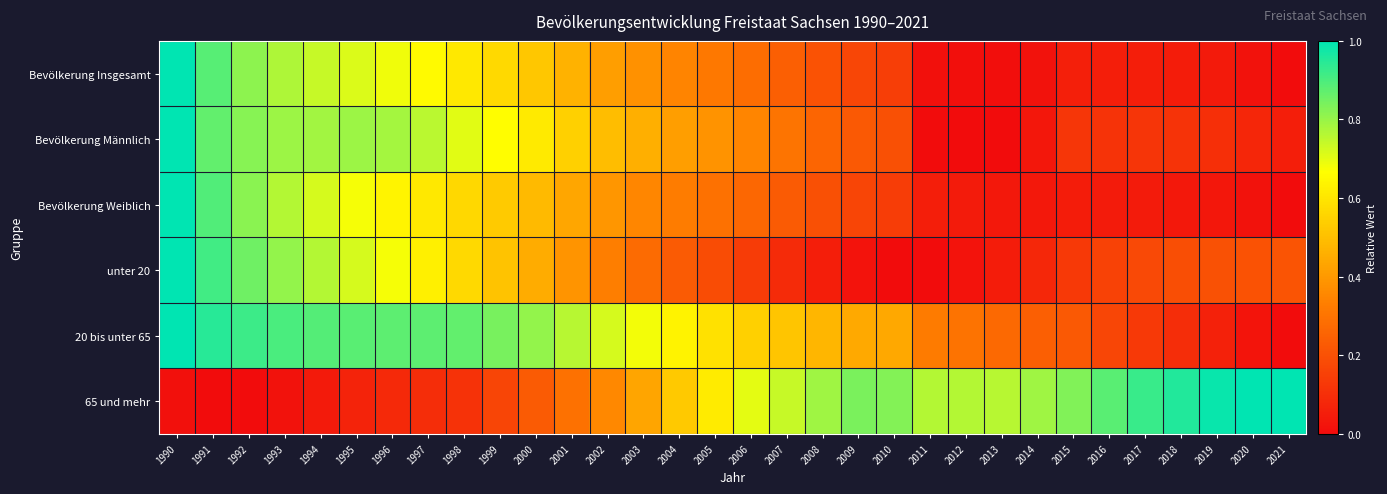

Reading right to left, extract all data points from this chart.

Bevölkerung Insgesamt: 2021=0.0	2020=0.0	2019=0.0	2018=0.0	2017=0.1	2016=0.1	2015=0.1	2014=0.0	2013=0.0	2012=0.0	2011=0.0	2010=0.1	2009=0.2	2008=0.2	2007=0.2	2006=0.3	2005=0.3	2004=0.3	2003=0.4	2002=0.4	2001=0.5	2000=0.5	1999=0.6	1998=0.6	1997=0.7	1996=0.7	1995=0.7	1994=0.7	1993=0.8	1992=0.8	1991=0.9	1990=1.0
Bevölkerung Männlich: 2021=0.1	2020=0.1	2019=0.1	2018=0.1	2017=0.1	2016=0.1	2015=0.1	2014=0.0	2013=0.0	2012=0.0	2011=0.0	2010=0.2	2009=0.2	2008=0.3	2007=0.3	2006=0.4	2005=0.4	2004=0.4	2003=0.5	2002=0.5	2001=0.5	2000=0.6	1999=0.7	1998=0.7	1997=0.8	1996=0.8	1995=0.8	1994=0.8	1993=0.8	1992=0.8	1991=0.9	1990=1.0
Bevölkerung Weiblich: 2021=0.0	2020=0.0	2019=0.0	2018=0.0	2017=0.0	2016=0.0	2015=0.0	2014=0.0	2013=0.0	2012=0.0	2011=0.1	2010=0.1	2009=0.2	2008=0.2	2007=0.2	2006=0.3	2005=0.3	2004=0.3	2003=0.4	2002=0.4	2001=0.4	2000=0.5	1999=0.5	1998=0.6	1997=0.6	1996=0.6	1995=0.7	1994=0.7	1993=0.8	1992=0.8	1991=0.9	1990=1.0
unter 20: 2021=0.2	2020=0.2	2019=0.2	2018=0.2	2017=0.2	2016=0.2	2015=0.1	2014=0.1	2013=0.0	2012=0.0	2011=0.0	2010=0.0	2009=0.0	2008=0.1	2007=0.1	2006=0.1	2005=0.2	2004=0.2	2003=0.3	2002=0.3	2001=0.4	2000=0.4	1999=0.5	1998=0.6	1997=0.6	1996=0.7	1995=0.7	1994=0.8	1993=0.8	1992=0.9	1991=0.9	1990=1.0
20 bis unter 65: 2021=0.0	2020=0.0	2019=0.1	2018=0.1	2017=0.1	2016=0.2	2015=0.2	2014=0.2	2013=0.3	2012=0.3	2011=0.3	2010=0.4	2009=0.4	2008=0.5	2007=0.5	2006=0.5	2005=0.6	2004=0.6	2003=0.7	2002=0.7	2001=0.8	2000=0.8	1999=0.8	1998=0.9	1997=0.9	1996=0.9	1995=0.9	1994=0.9	1993=0.9	1992=0.9	1991=0.9	1990=1.0
65 und mehr: 2021=1.0	2020=1.0	2019=1.0	2018=1.0	2017=0.9	2016=0.9	2015=0.8	2014=0.8	2013=0.8	2012=0.8	2011=0.8	2010=0.8	2009=0.8	2008=0.8	2007=0.7	2006=0.7	2005=0.6	2004=0.5	2003=0.4	2002=0.4	2001=0.3	2000=0.2	1999=0.2	1998=0.1	1997=0.1	1996=0.1	1995=0.1	1994=0.0	1993=0.0	1992=0.0	1991=0.0	1990=0.0